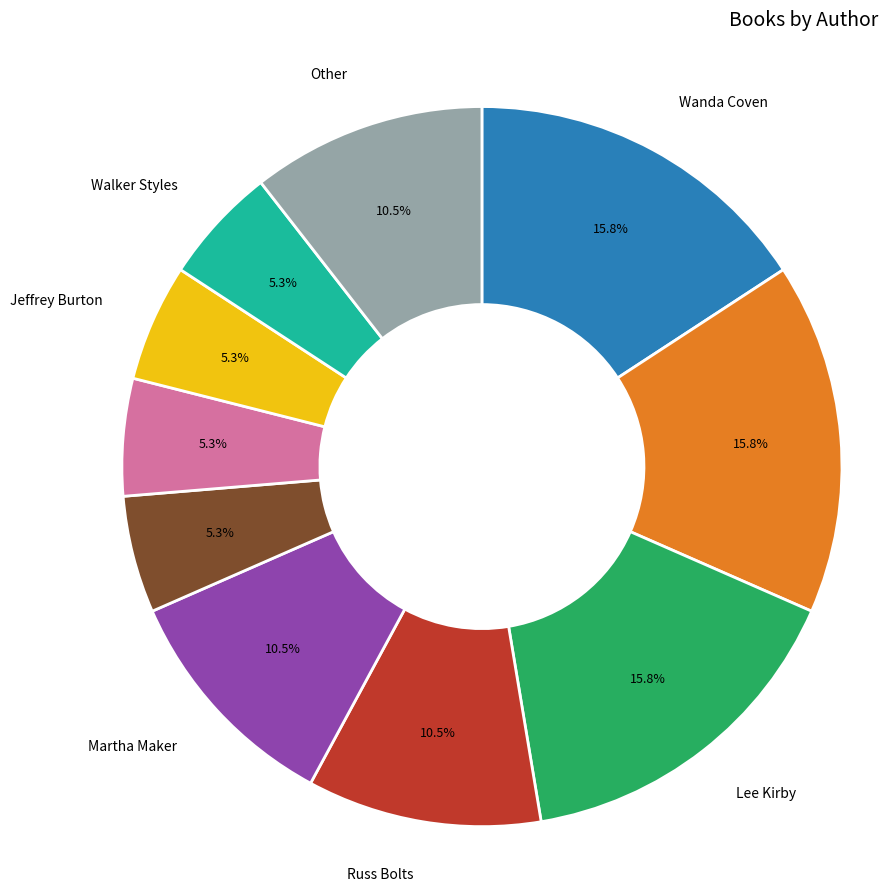

How many slices are in this pie chart?

10